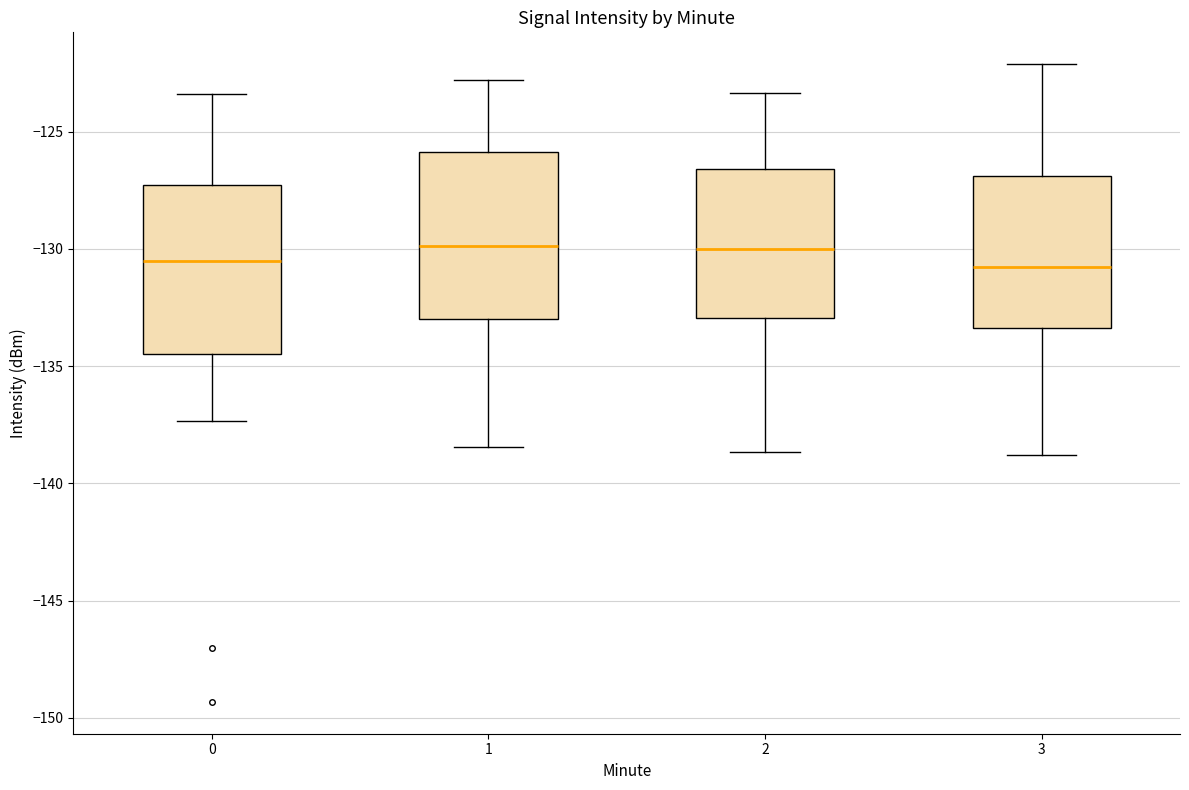

Reading left to right, read every box against the y-axis: the position of its median line, the range the box covers, and the ends of its whiskers. The values are not printed on the chart, so give them approximately, as read against the axis.

0: median -130.5, box -134.5 to -127.5, whiskers -137.5 to -123.5
1: median -130.0, box -133.0 to -126.0, whiskers -138.5 to -123.0
2: median -130.0, box -133.0 to -126.5, whiskers -138.5 to -123.5
3: median -131.0, box -133.5 to -127.0, whiskers -139.0 to -122.0